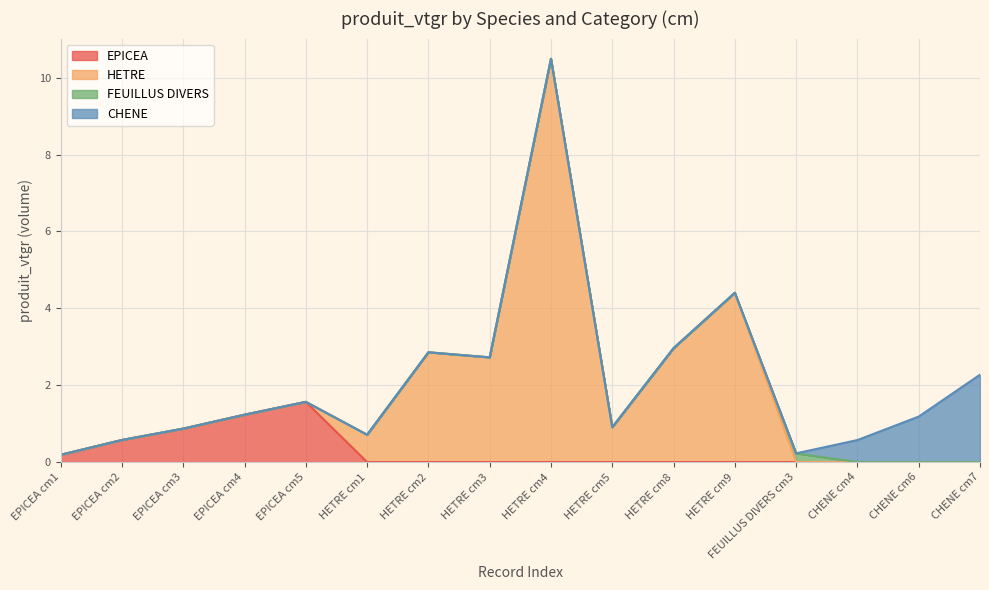

What is the difference between the maximum and minimum values in the EPICEA series?

1.6